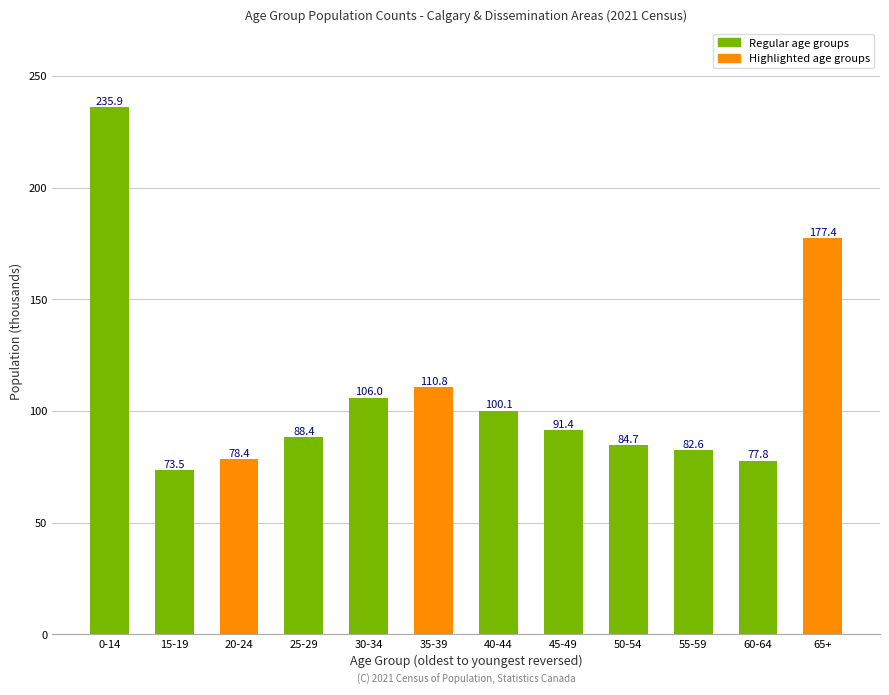

What is the average value?

108.9